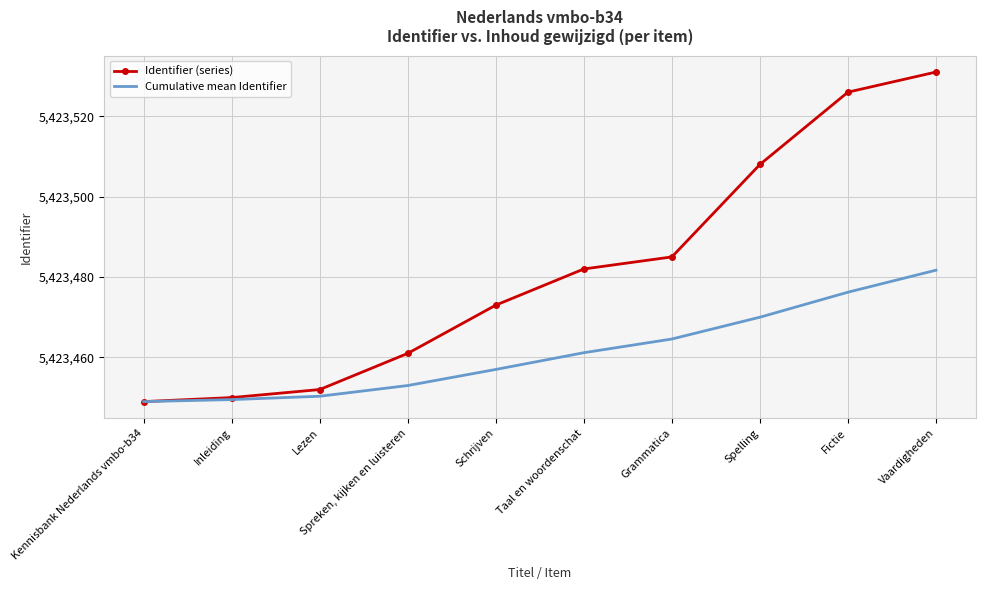

What position from the right is Inleiding?

9